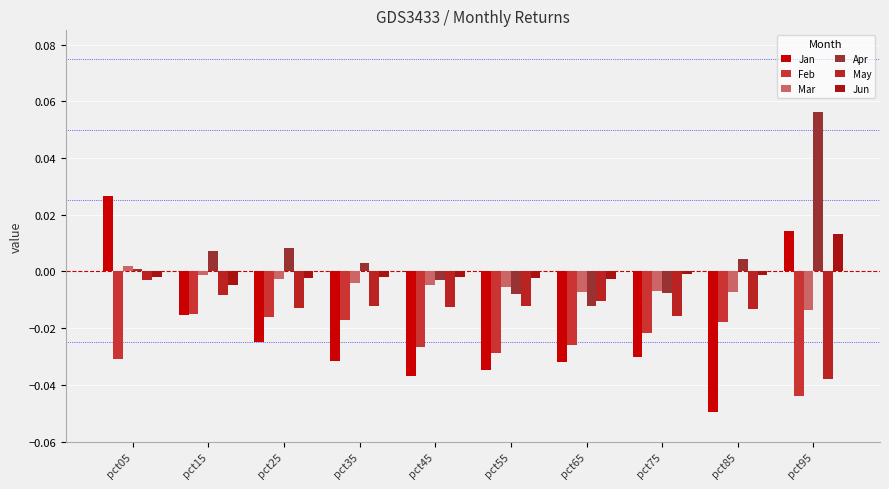

At which category is the sum across all series the highest?

pct05